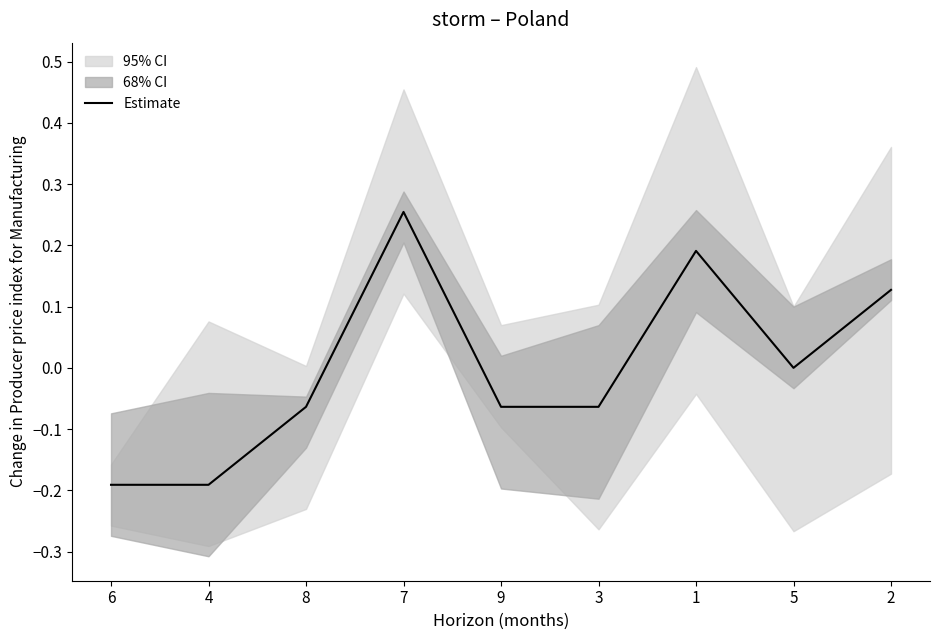

How many lines are shown in the chart?

1